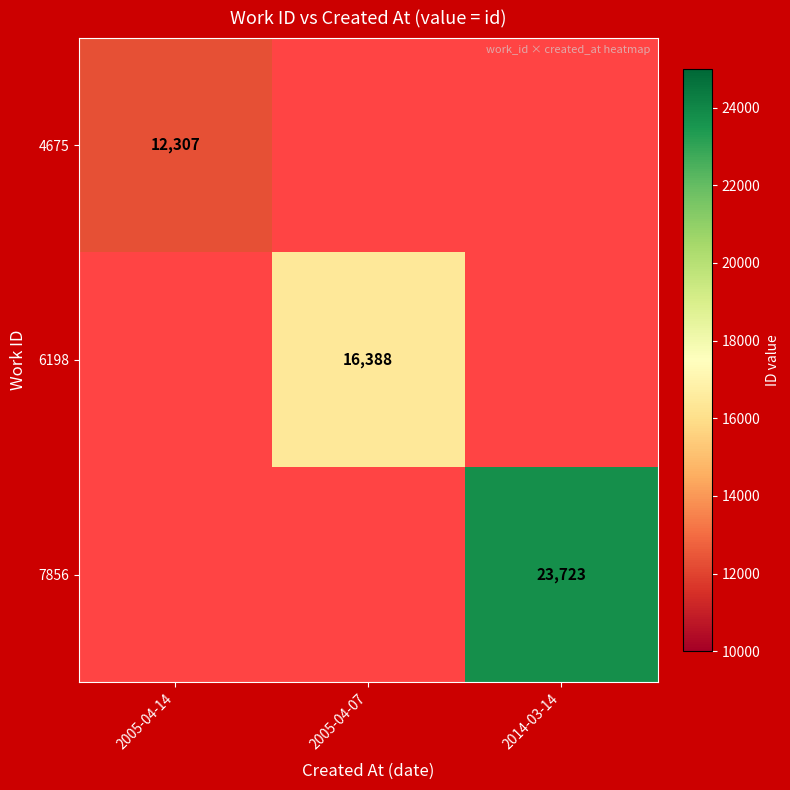

True or false: 7856 has a value of 16281 at 2014-03-14.

False